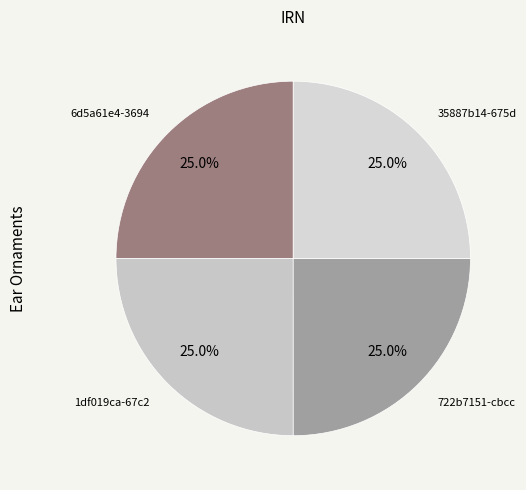

Approximately how many times larger is the value at 6d5a61e4 compared to 722b7151?

1.0